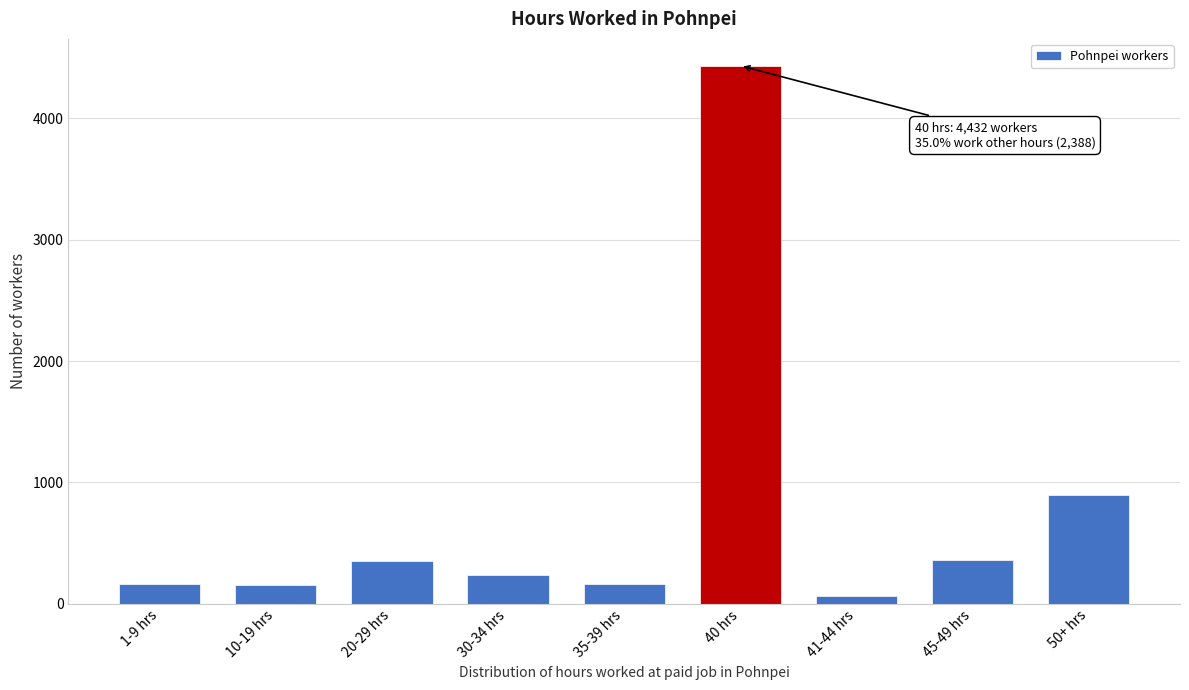

Which category has the highest value across all series?

40 hrs